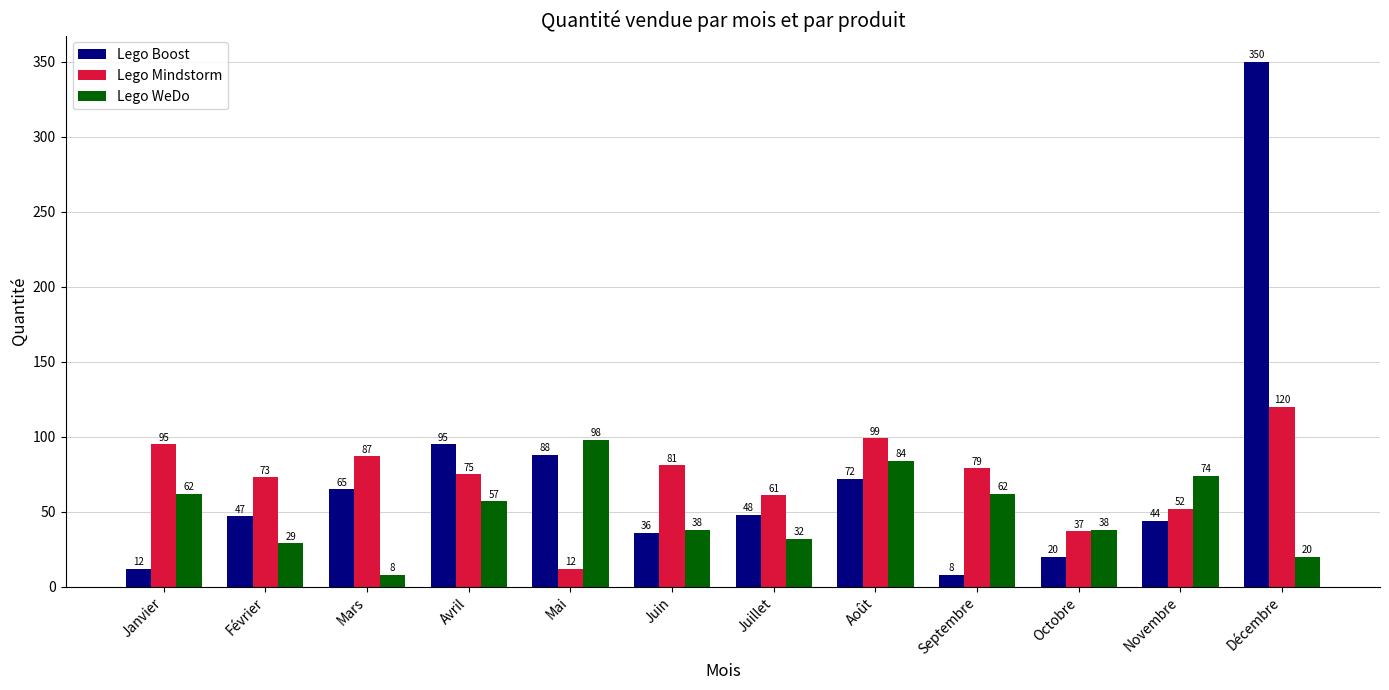

How many bars are there in total?

36